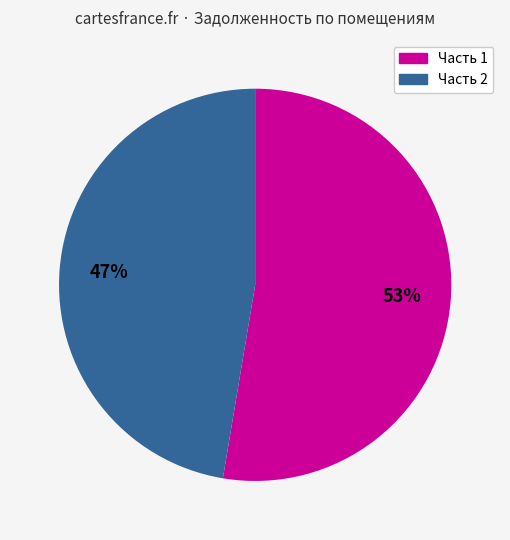

Does any single category account for the majority?

Yes